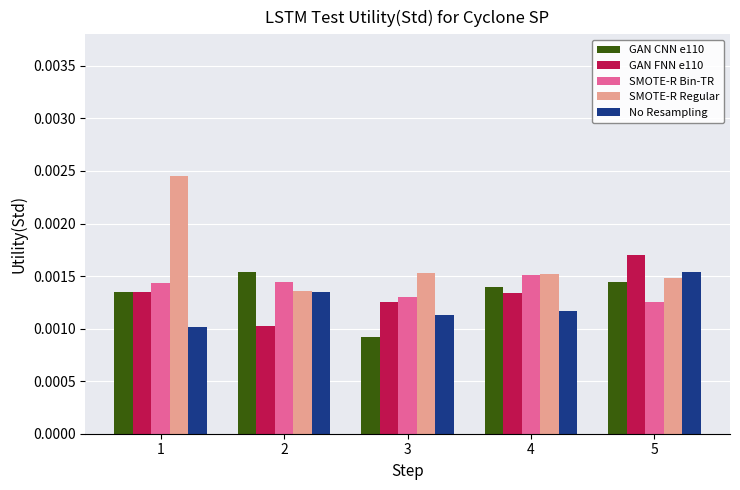

Are the bars grouped side by side (vs. stacked)?

Yes